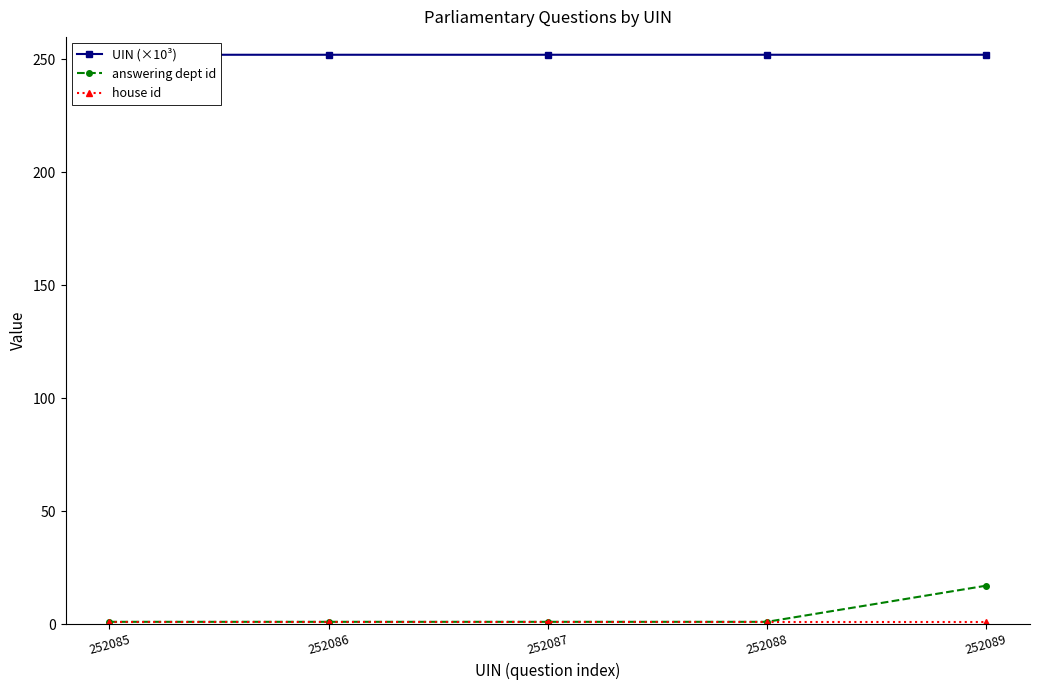

At how many categories does at least one series exceed 84?

5